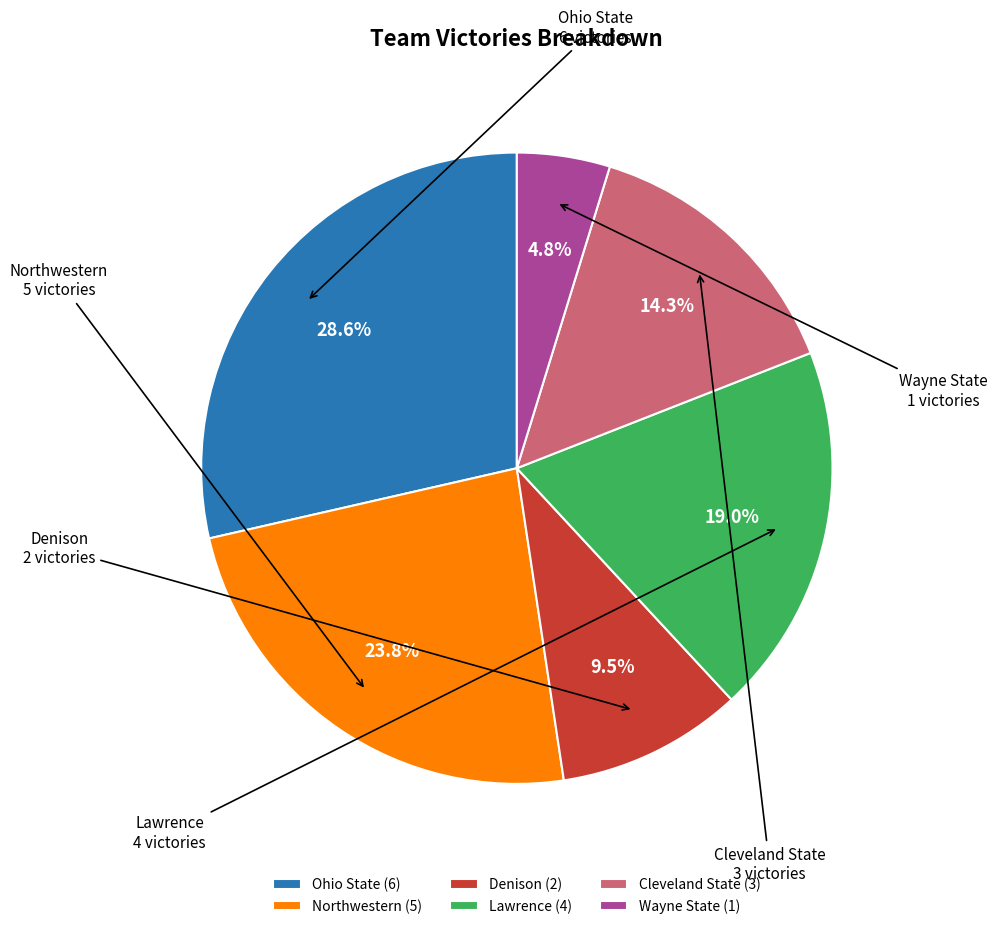

To the nearest percent, what is the difference between the Northwestern and Denison slice percentages?

14%